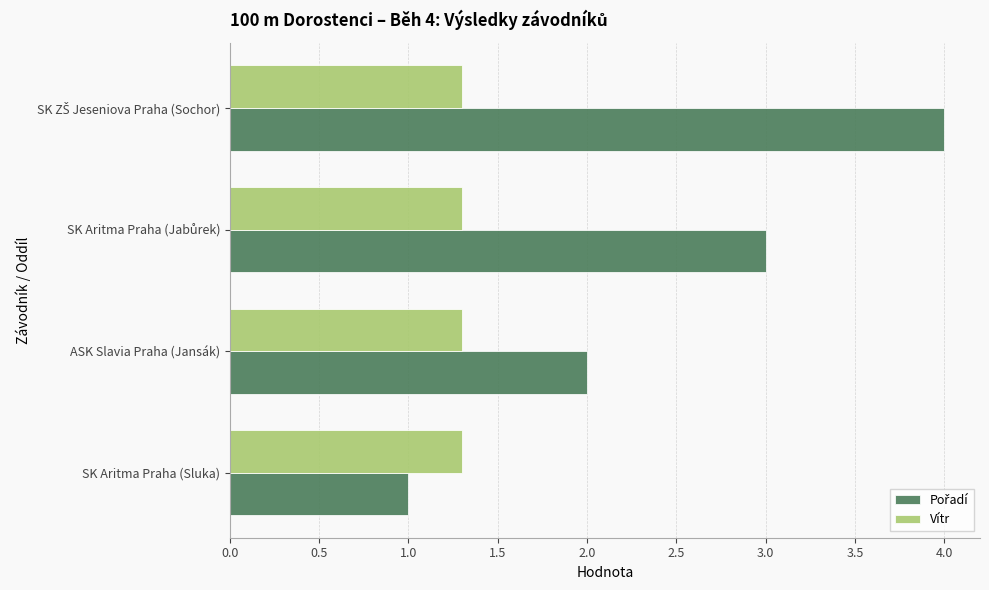

Count the number of categories in the chart.

4